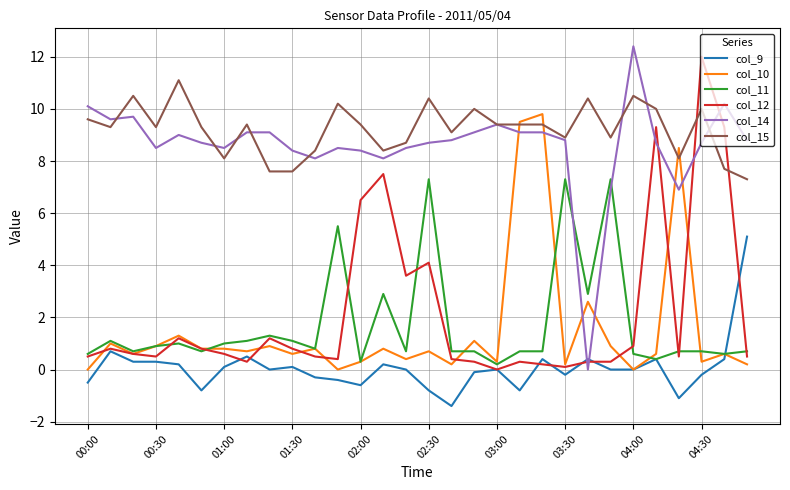

Which series has the largest total across all categories?

col_15